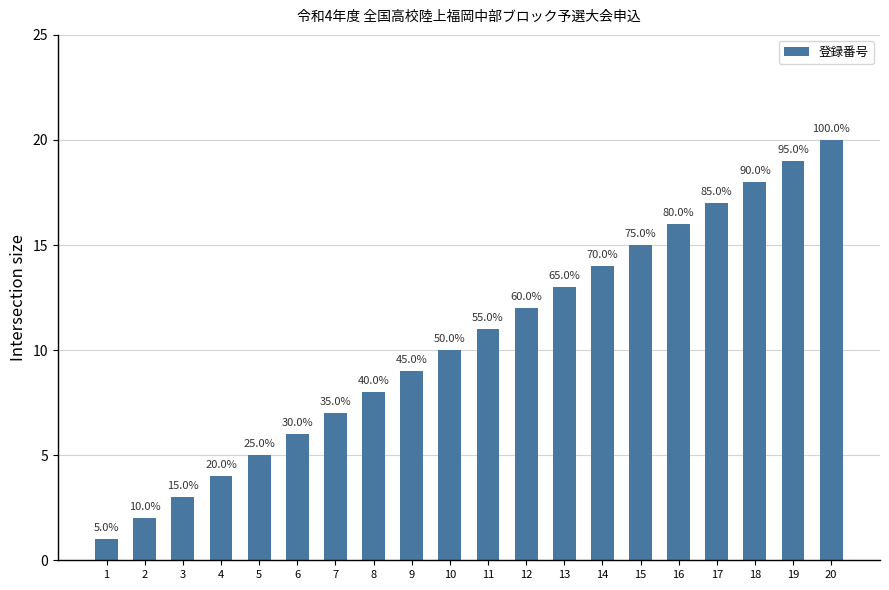

Are the bars horizontal?

No